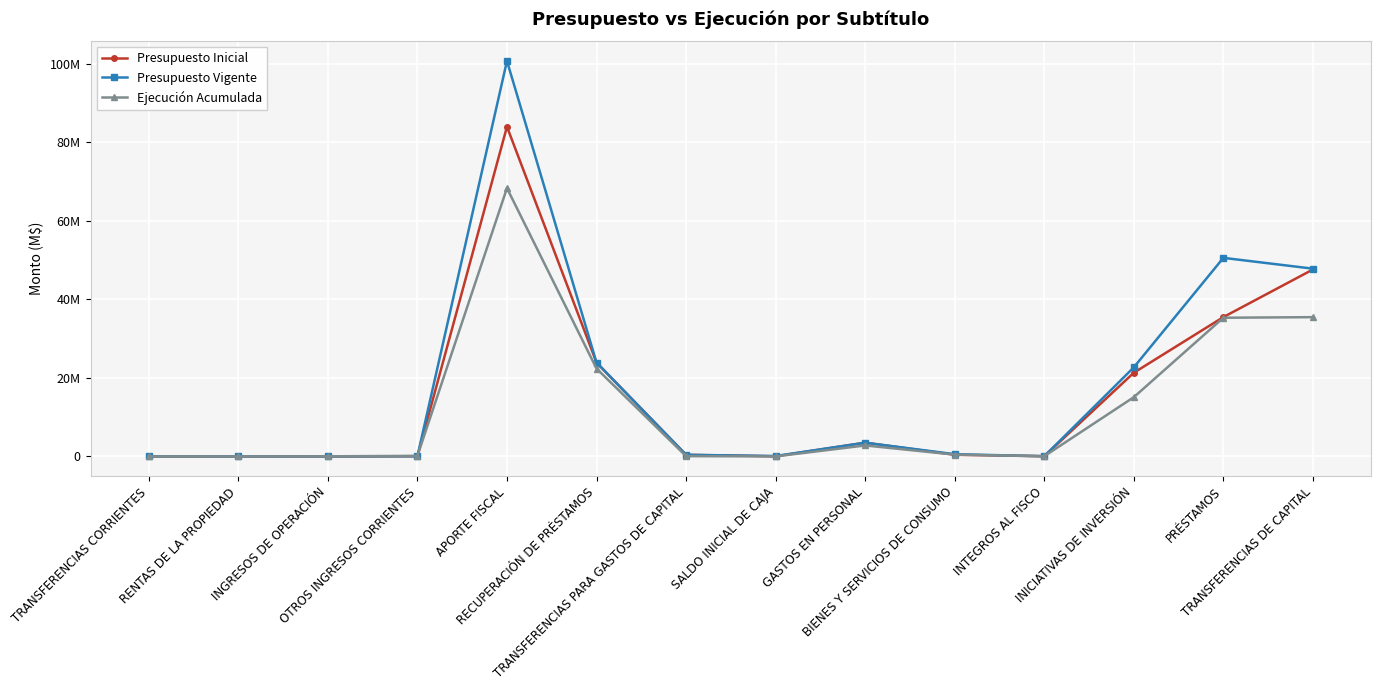

True or false: Presupuesto Inicial has a value of 11284 at INTEGROS AL FISCO.

False